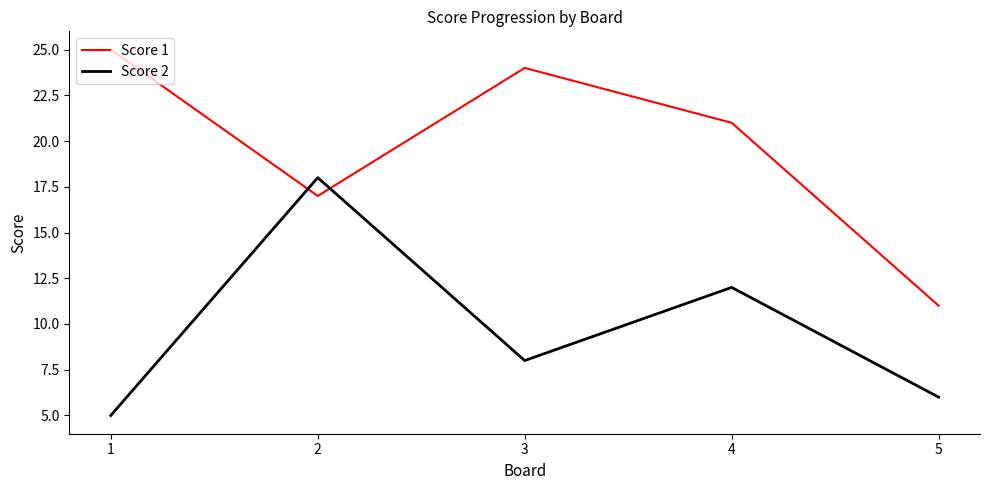

Which category has the highest value across all series?

1